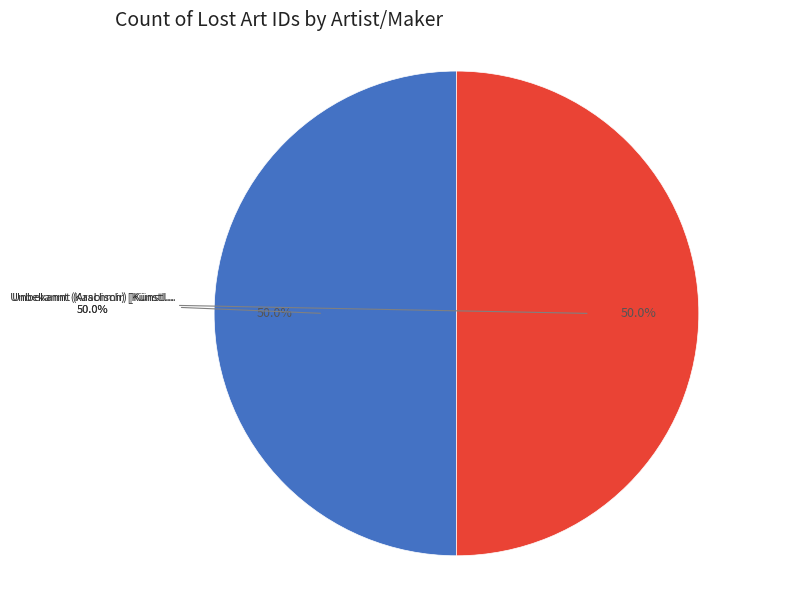

To the nearest percent, what percentage of the pie is Unbekannt (Kaschmir) [Künstler:in]?

50%